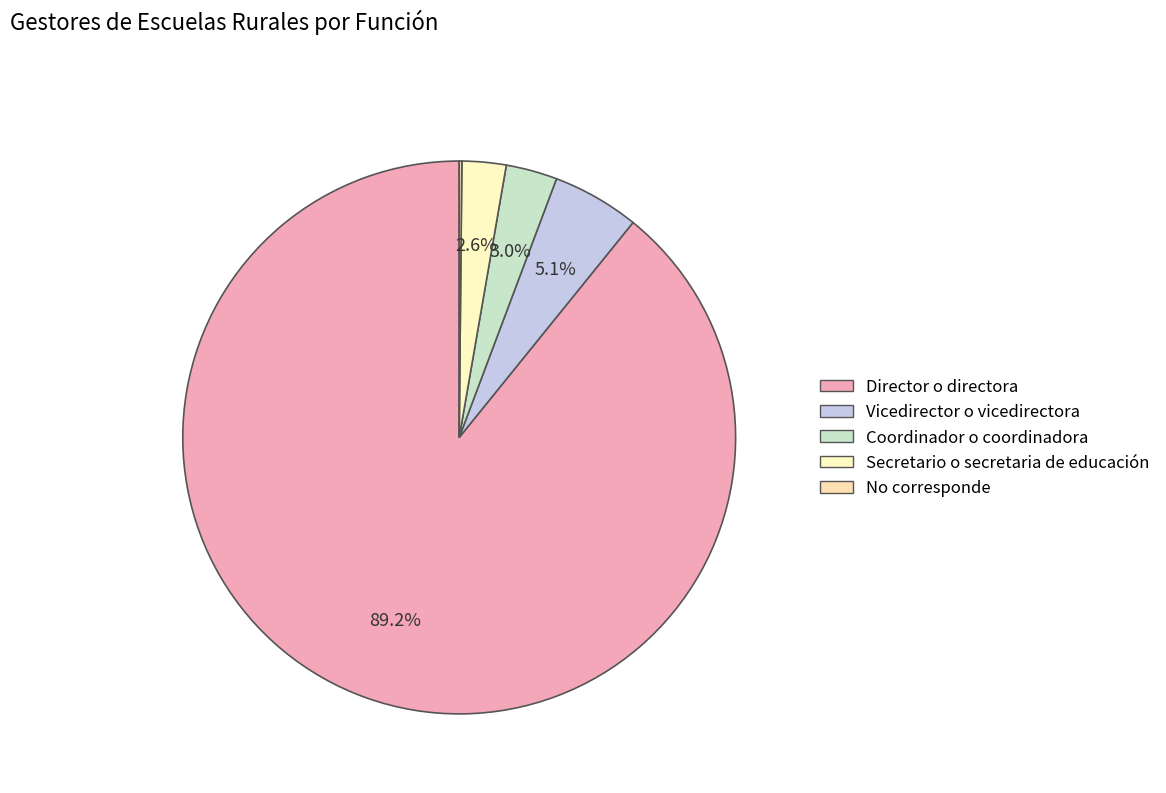

What percentage do Vicedirector o vicedirectora and Secretario o secretaria de educación together represent?

7.7%